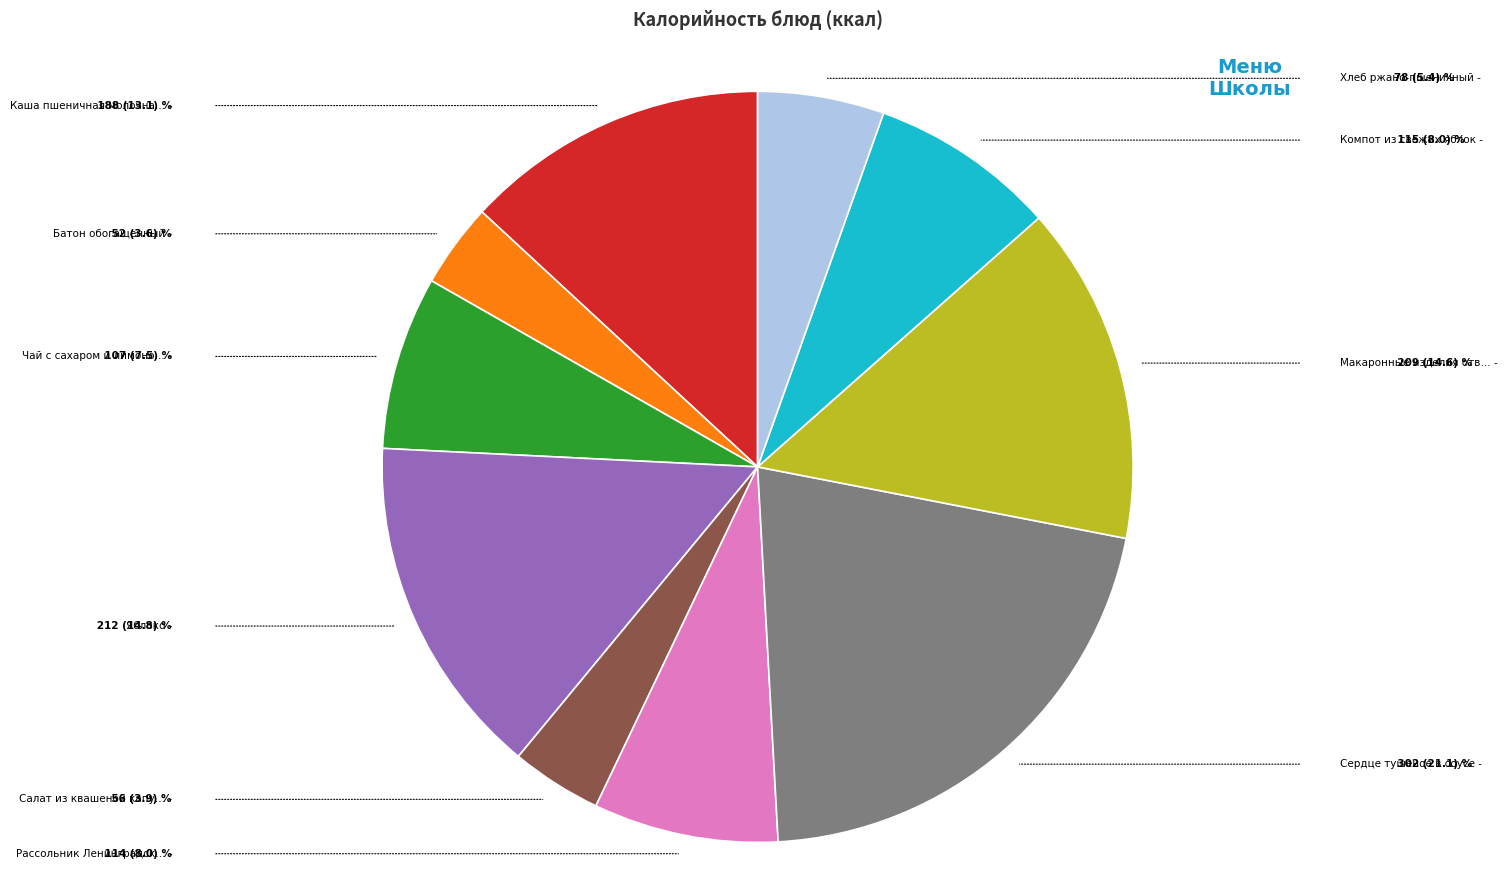

Does any single category account for the majority?

No